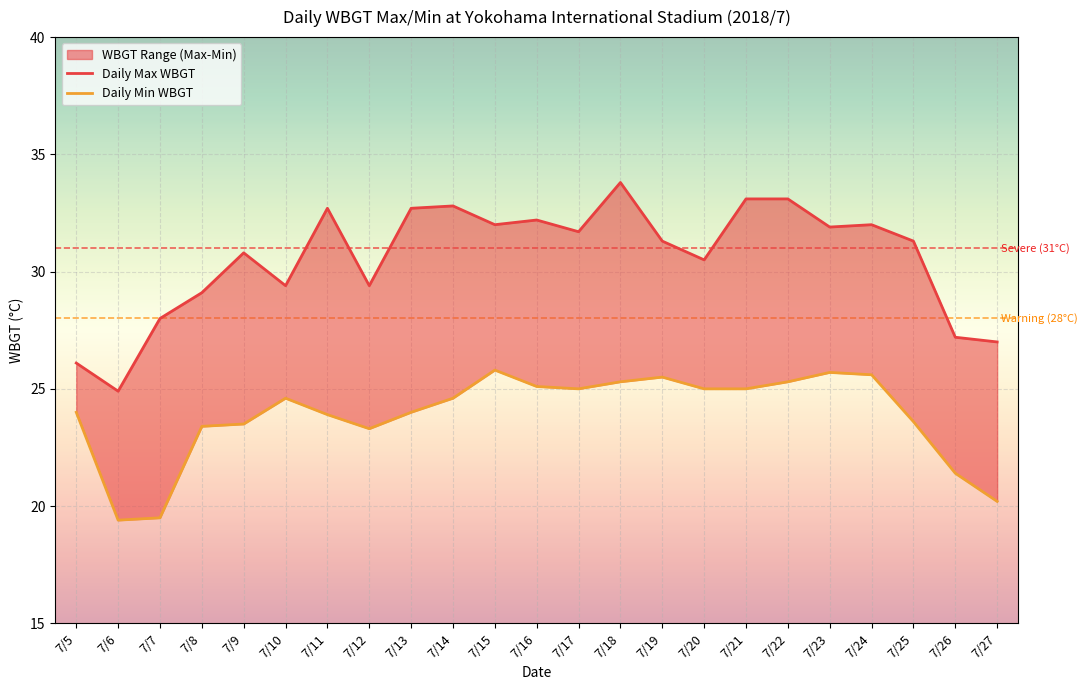

The value of Daily Max WBGT at 7/23 is 56.4. True or false?

False